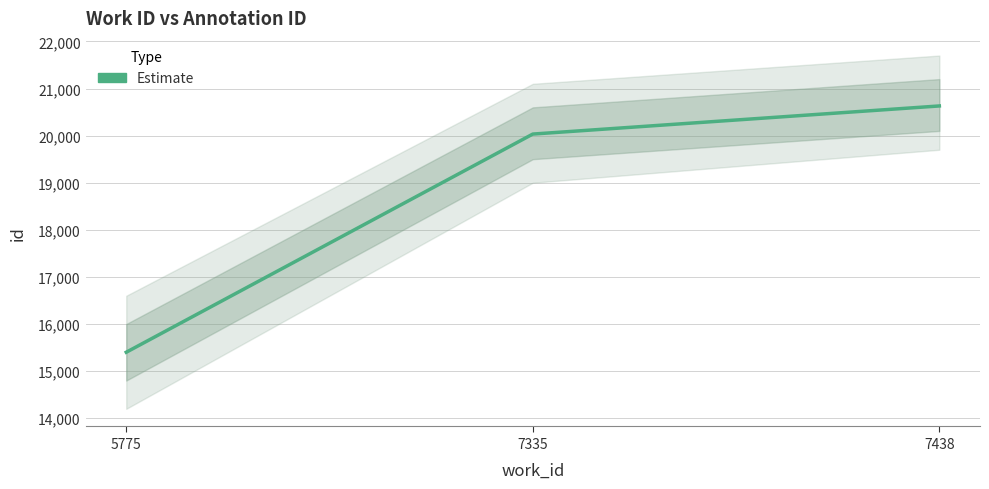

At which category does the chart reach its peak across all series?

7438